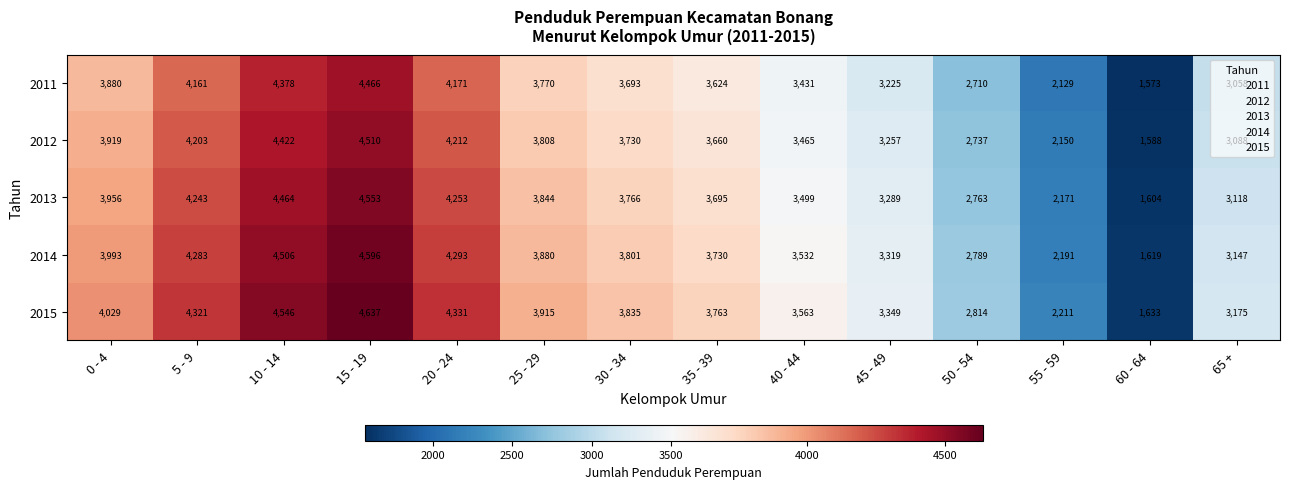

What is the approximate value of 2013 at 30 - 34, to the nearest 50?

3750